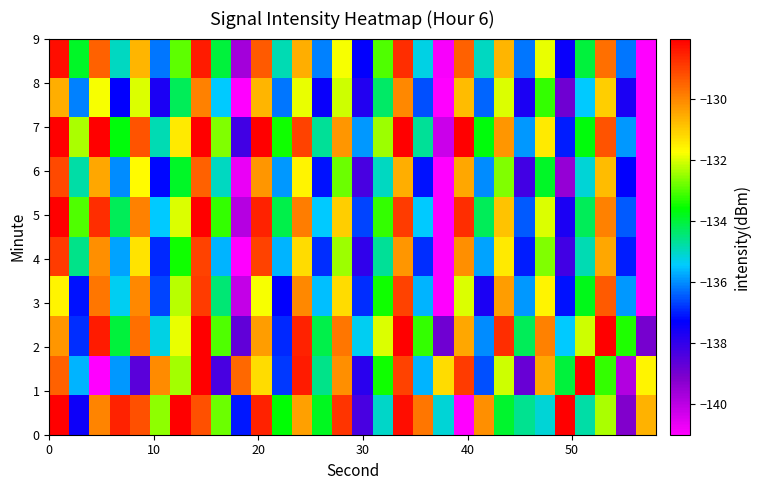

At how many categories does at least one series exceed -162?

30